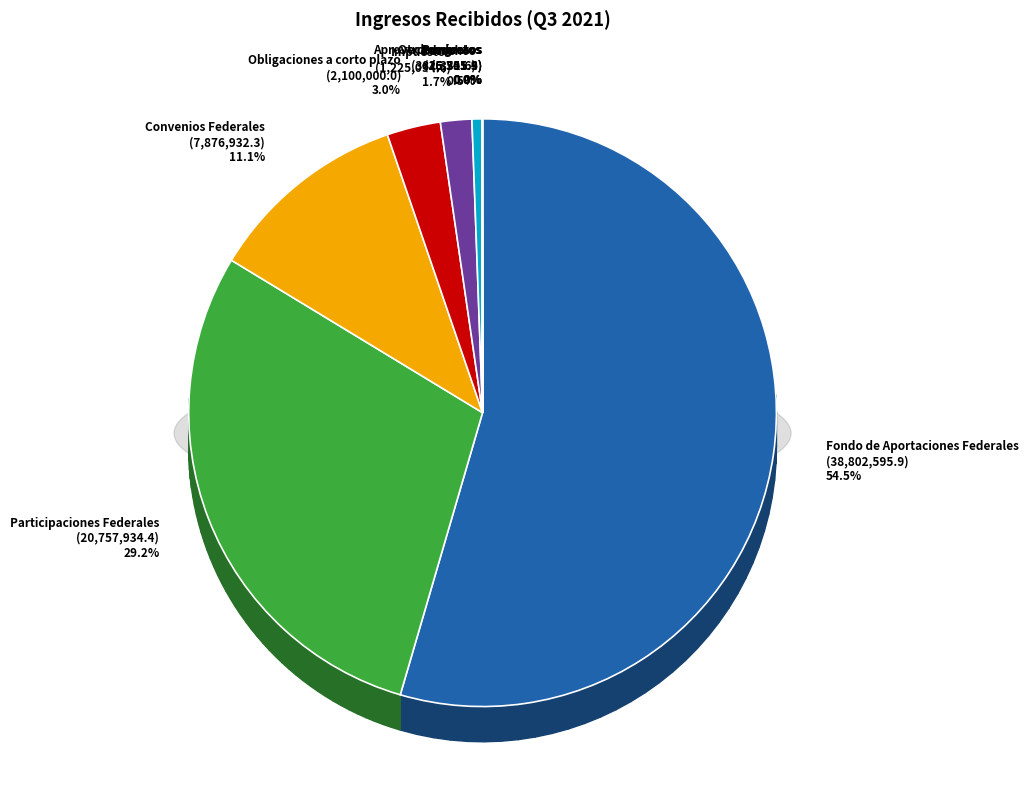

How much of the chart is everything except Fondo de Aportaciones Federales?

45.5%